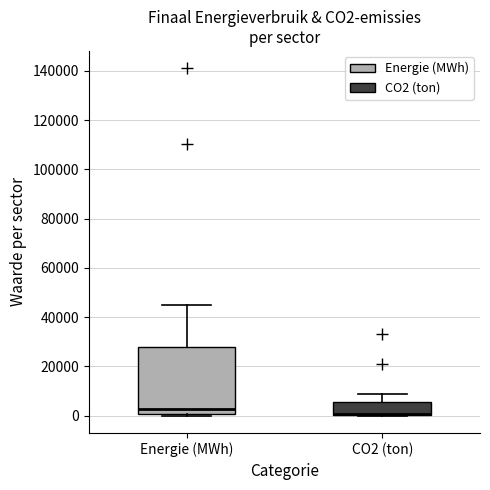

Reading left to right, read every box against the y-axis: the position of its median line, the range the box covers, and the ends of its whiskers. The values are not printed on the chart, so give them approximately, as read against the axis.

Energie (MWh): median 2000, box 0 to 28000, whiskers 0 to 46000
CO2 (ton): median 0 (drawn on the box's lower edge), box 0 to 6000, whiskers 0 to 8000